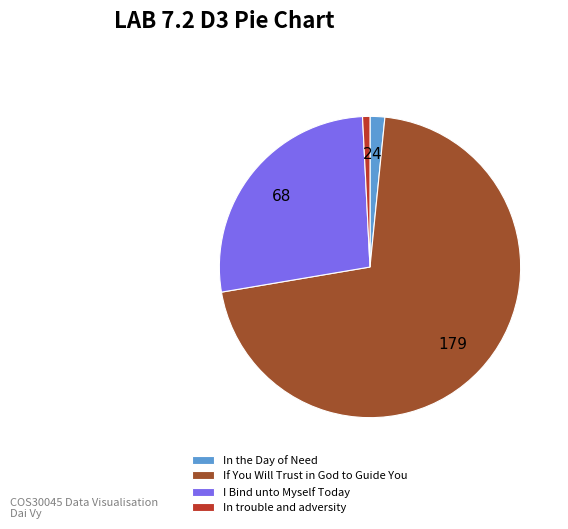

Is it true that I Bind unto Myself Today is 27% of the pie?

True